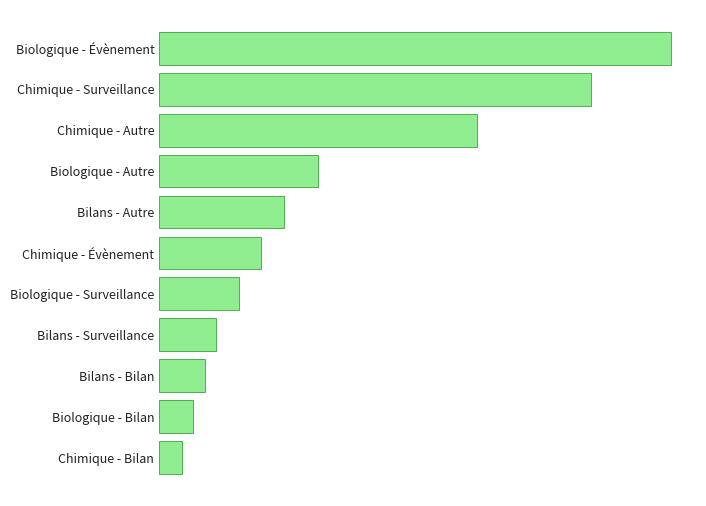

Which category has the highest value across all series?

Biologique - Évènement